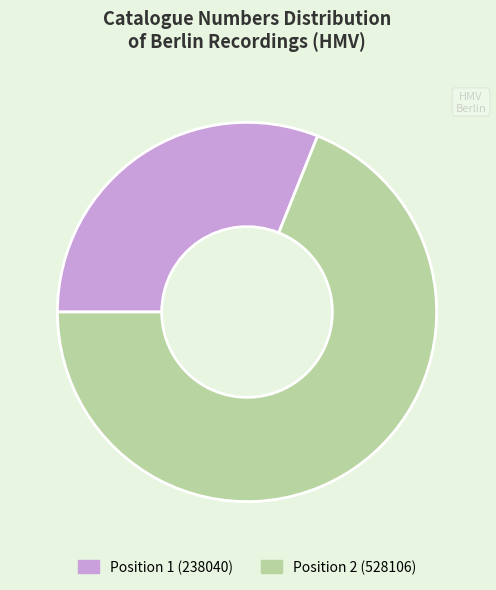

Rank the categories by value from highest to lowest.

Position 2 (528106), Position 1 (238040)